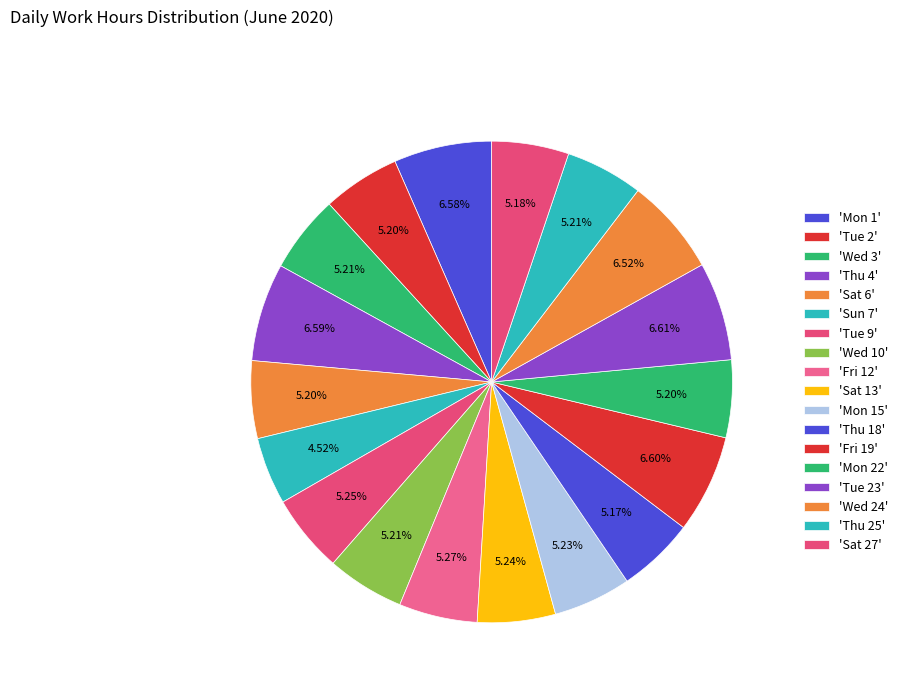

How many segments does this pie chart have?

18